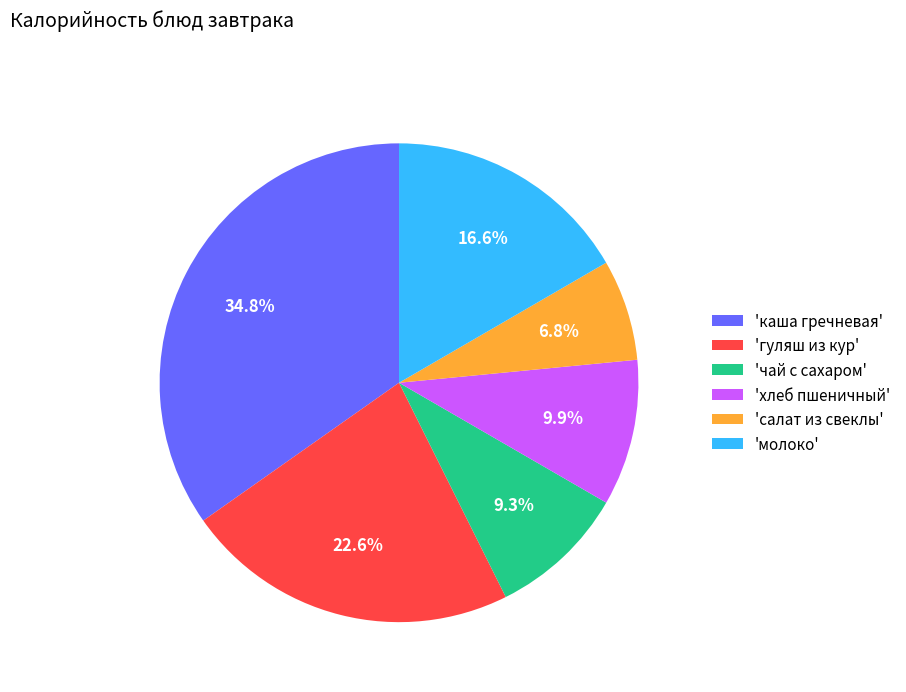

Between 'чай с сахаром' and 'хлеб пшеничный', which is larger?

'хлеб пшеничный'